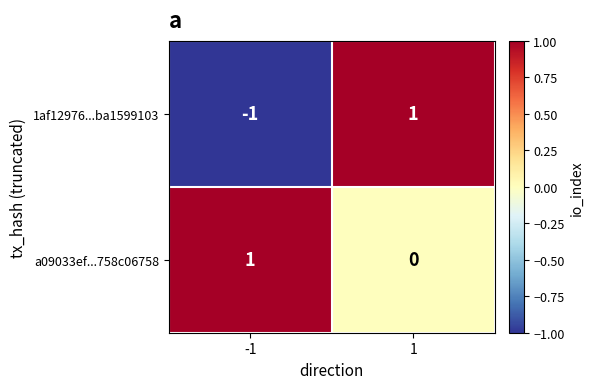

Reading right to left, list all the values displayed in this chart.

1af12976...ba1599103: 1=1	-1=-1
a09033ef...758c06758: 1=0	-1=1